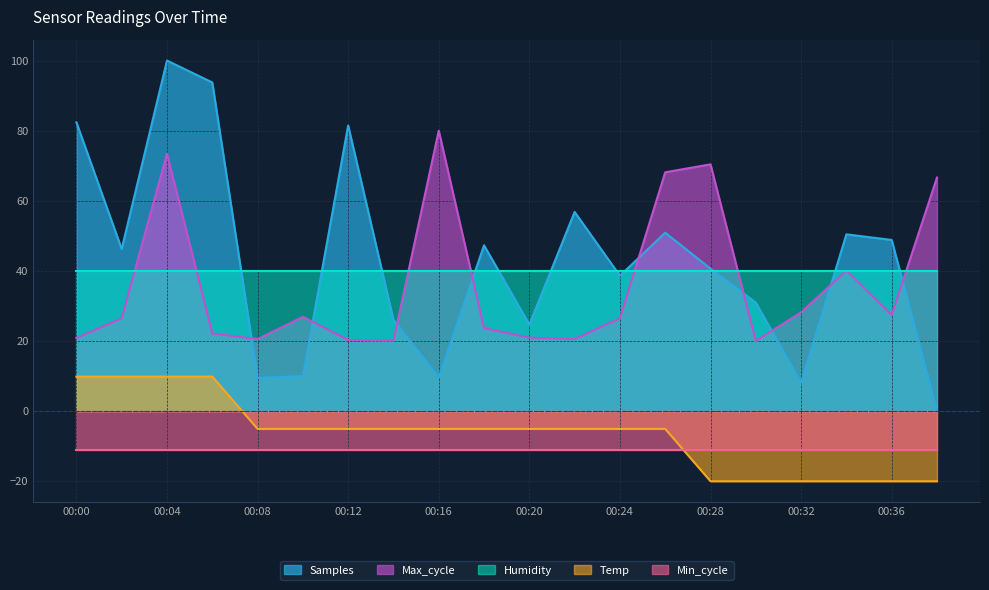

True or false: Max_cycle and Temp intersect in this chart.

False